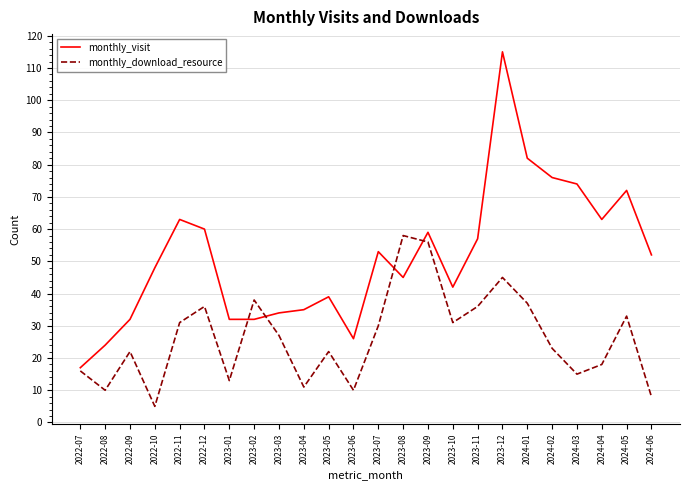

Between which two adjacent categories do monthly_visit and monthly_download_resource first intersect?

2023-01 and 2023-02